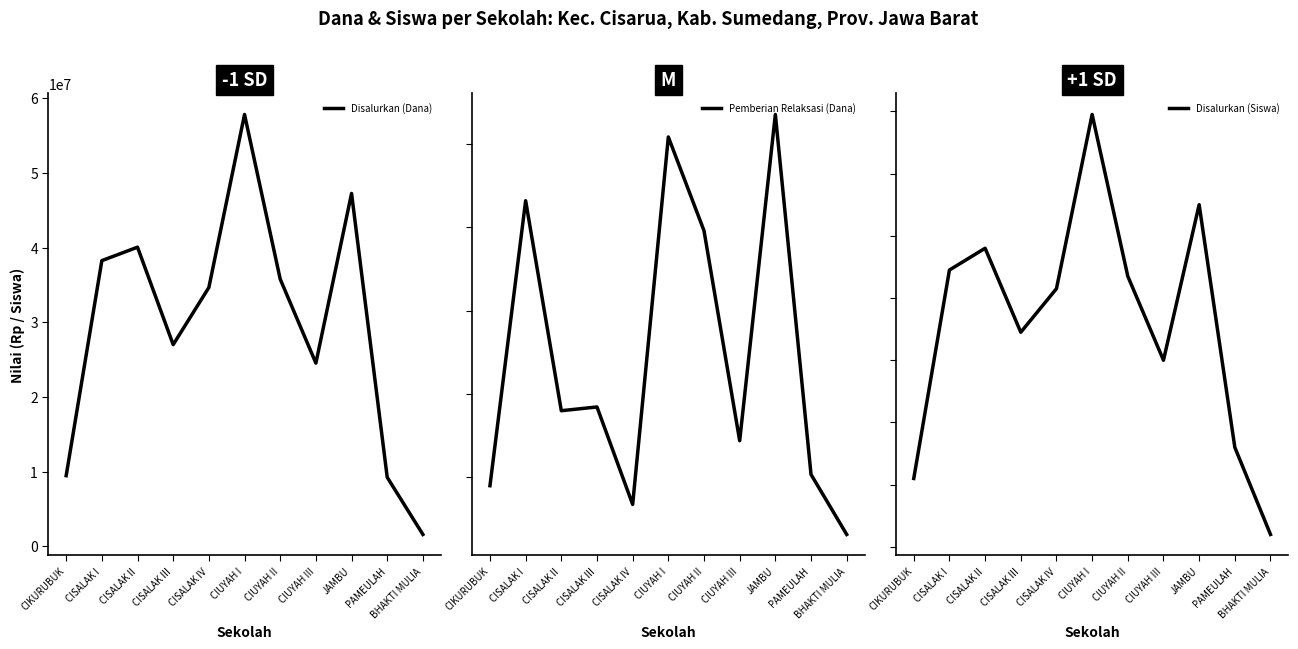

True or false: Pemberian Relaksasi (Dana) and Disalurkan (Dana) cross at least once.

False